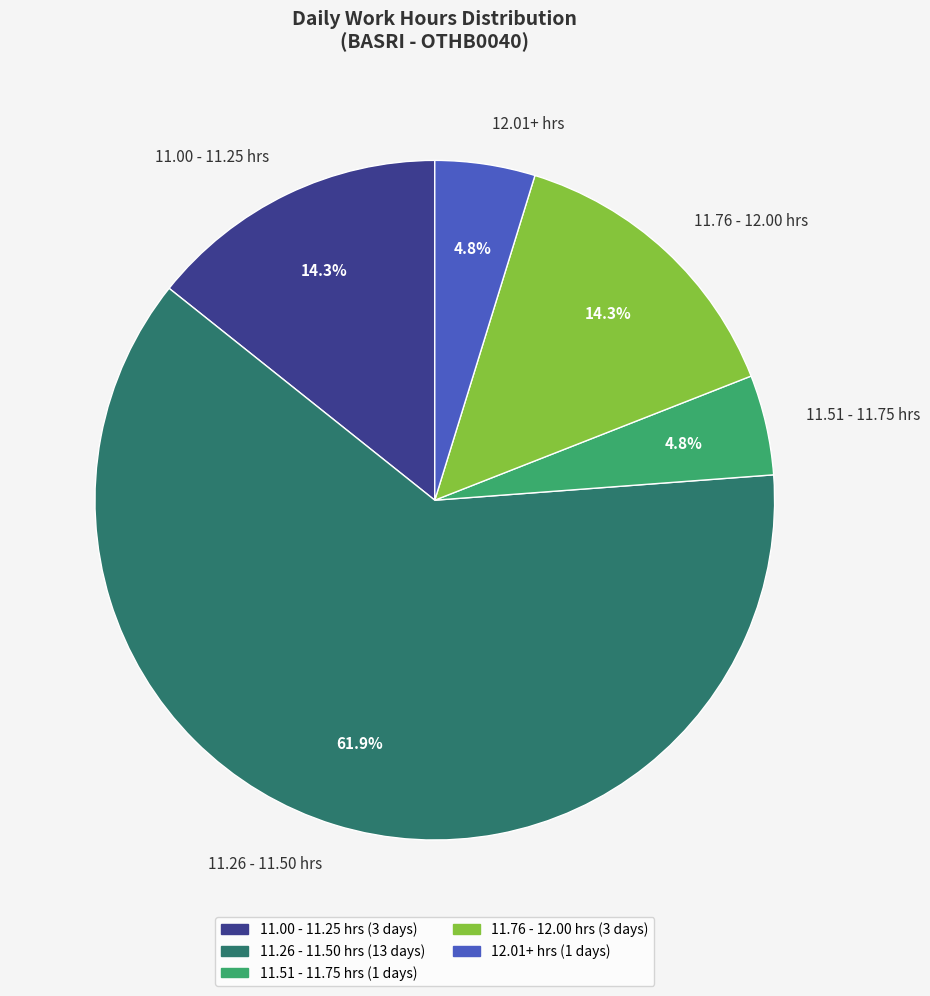

Does 11.76 - 12.00 hrs account for over 50% of the chart?

No